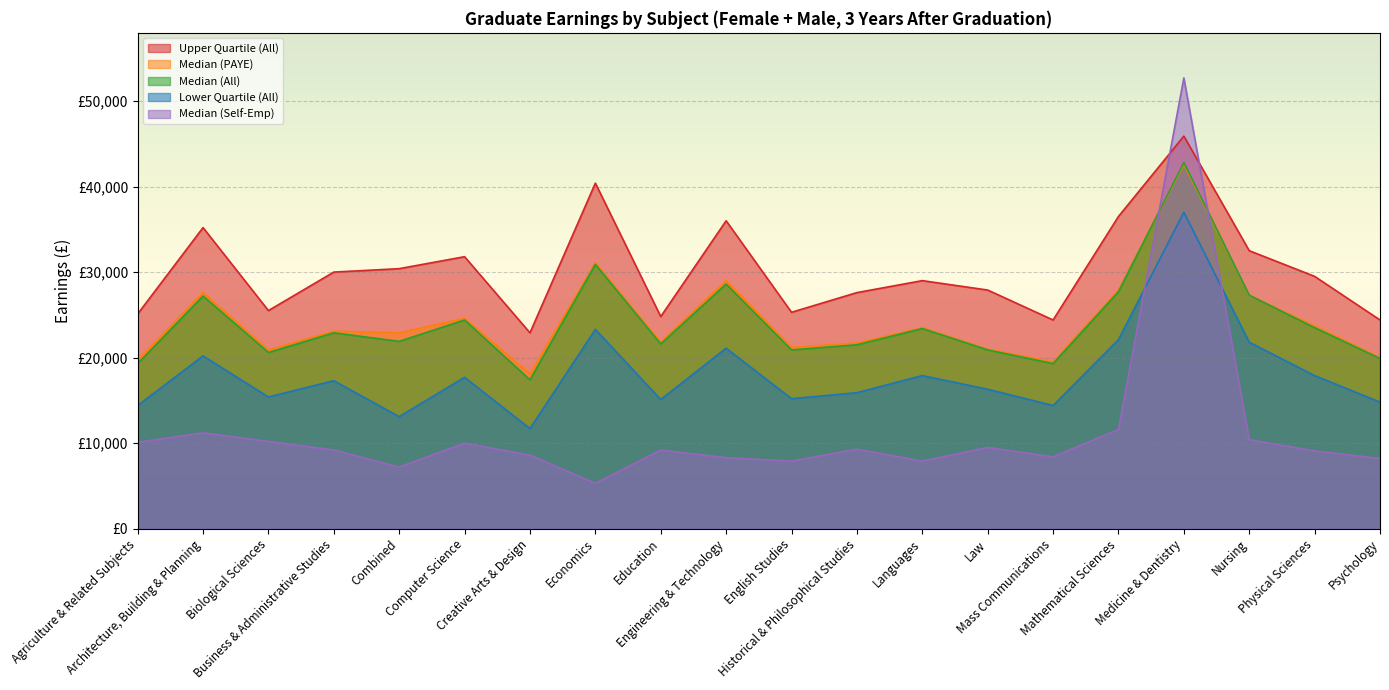

What is the label of the 1st point from the left?

Agriculture & Related Subjects